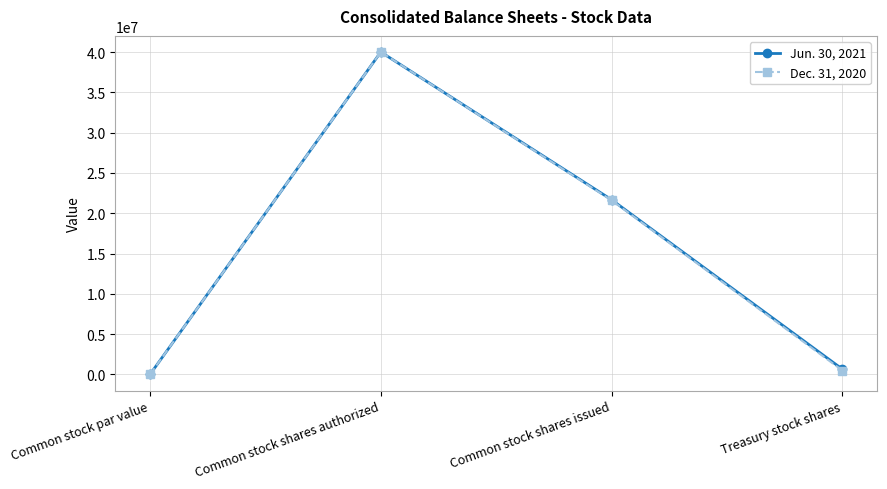

At how many categories does at least one series exceed 29226772?

1